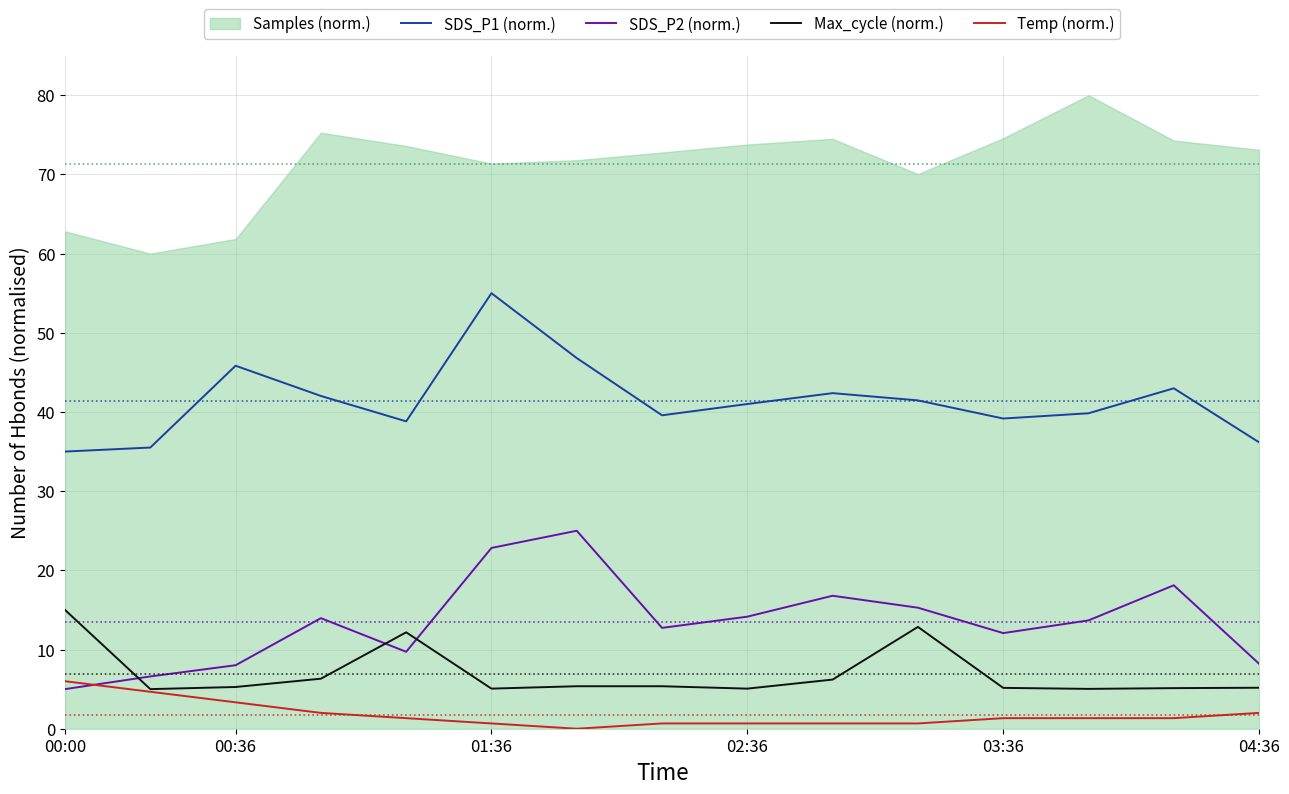

True or false: SDS_P2 (norm.) has more than 2 points higher than both neighbors.

True